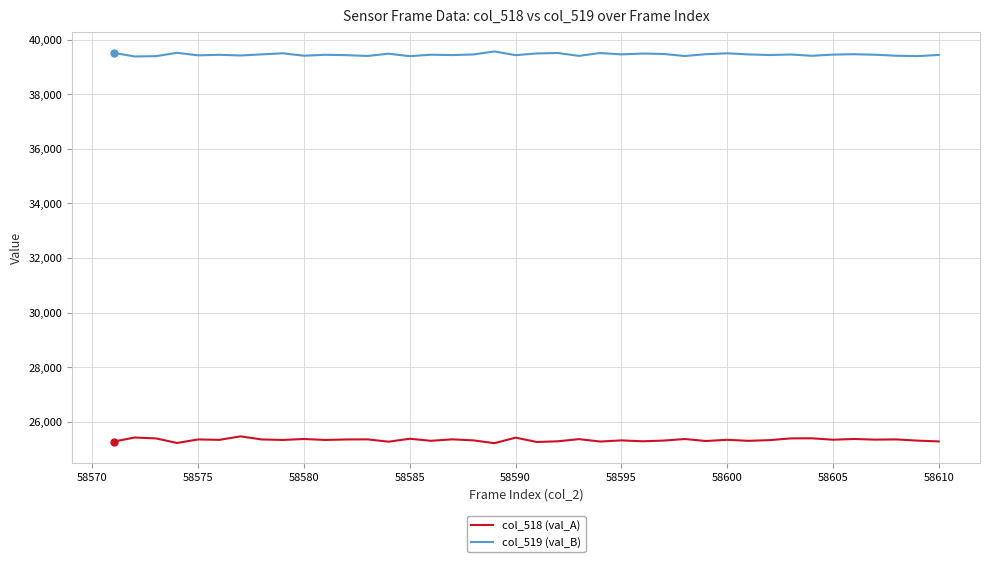

What is the minimum value for col_519 (val_B)?

39387